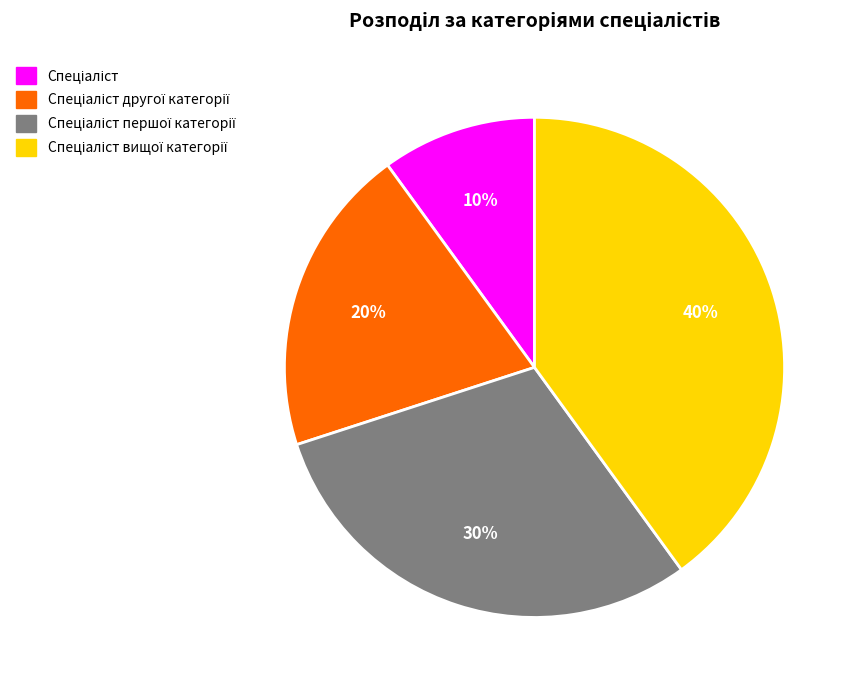

To the nearest percent, what is the average slice percentage?

25%